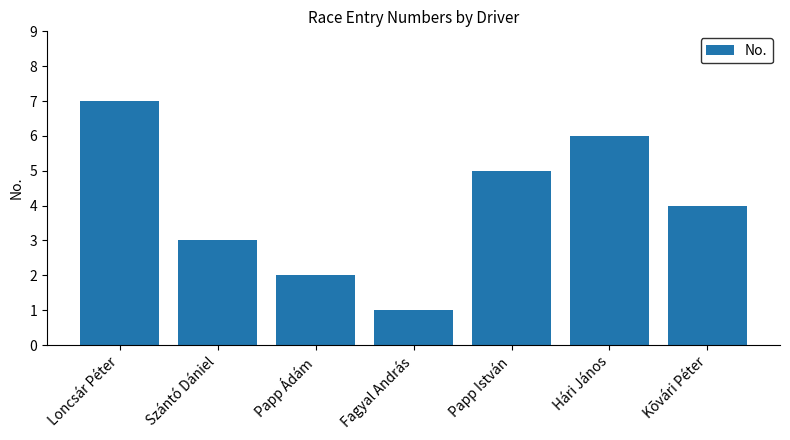

At which label does the data first exceed 4?

Loncsár Péter